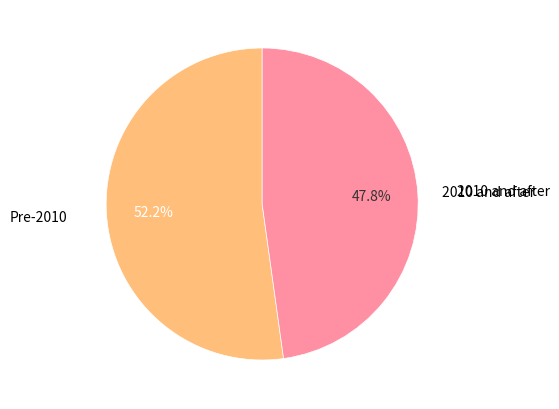

How many slices are in this pie chart?

2